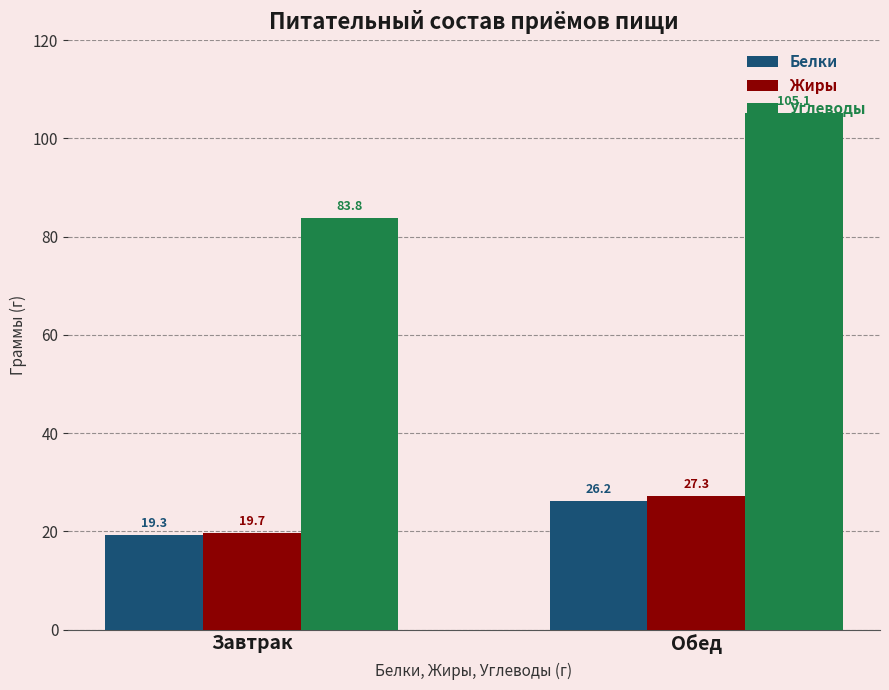

Does the chart contain any negative values?

No